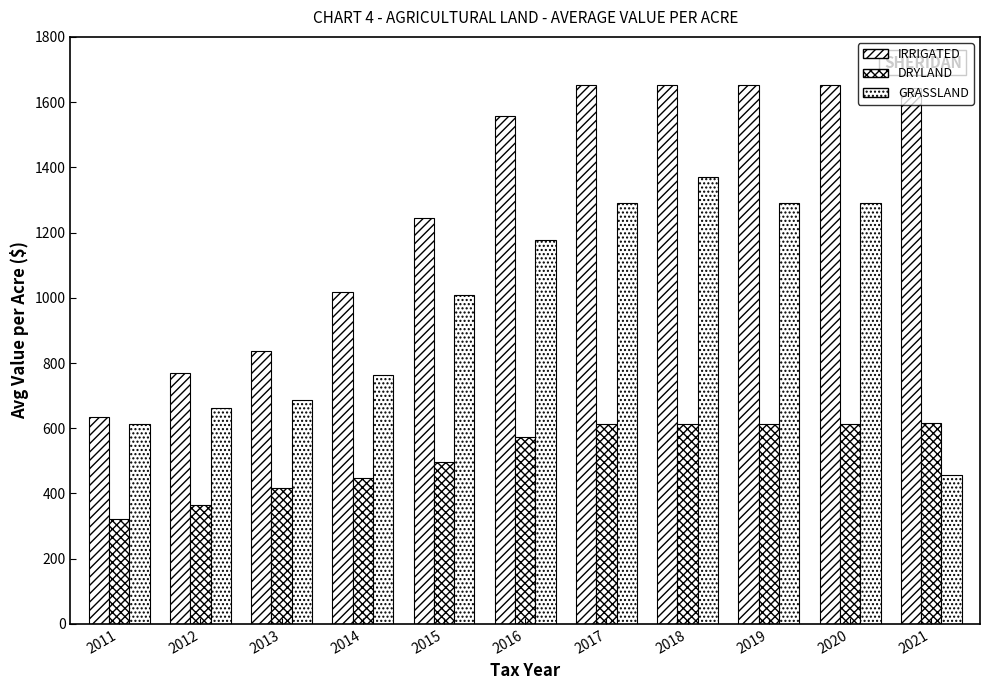

What is the sum of all DRYLAND values?

5696.1